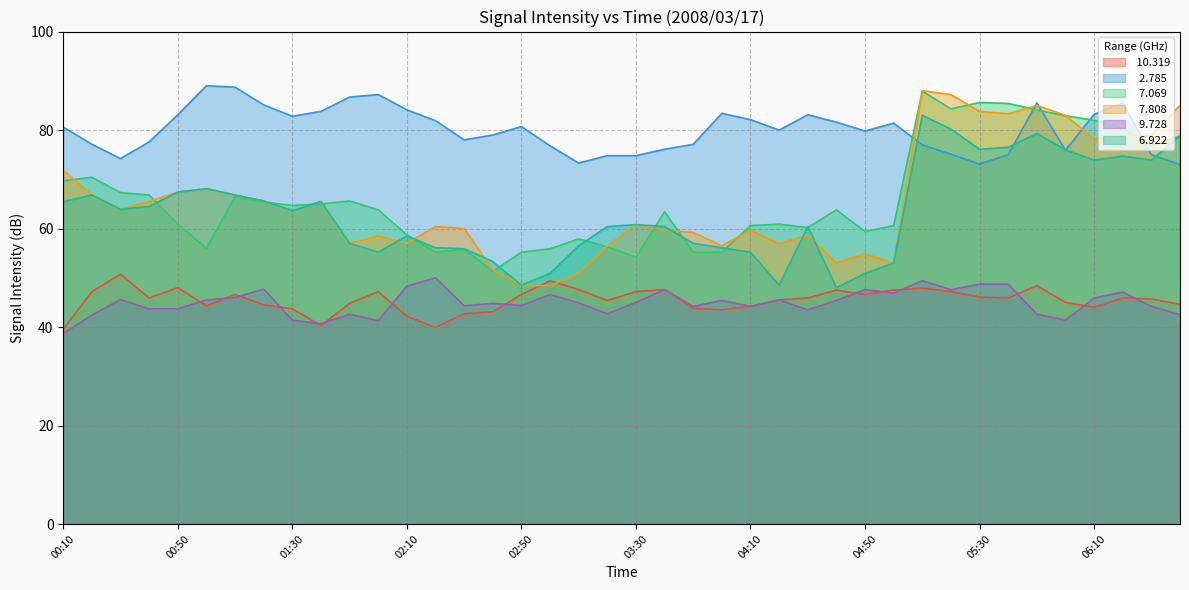

Is it true that   7.808 equals 21.1 at 01:40?

False